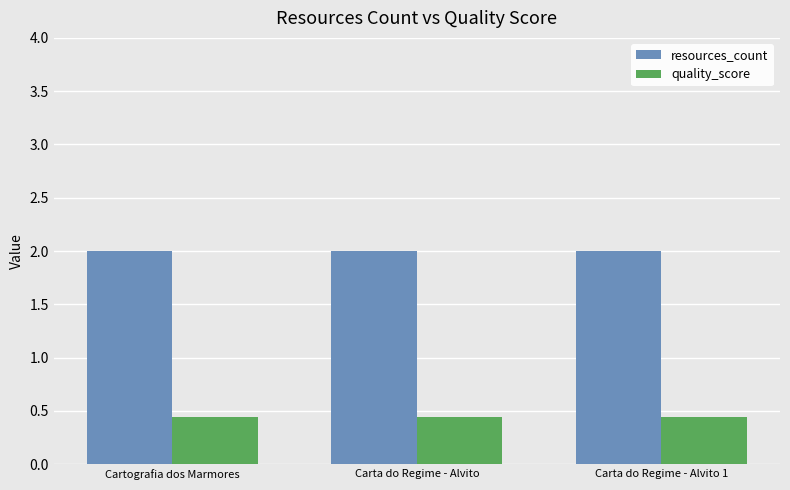

What is the label of the 1st bar from the right?

Carta do Regime - Alvito 1